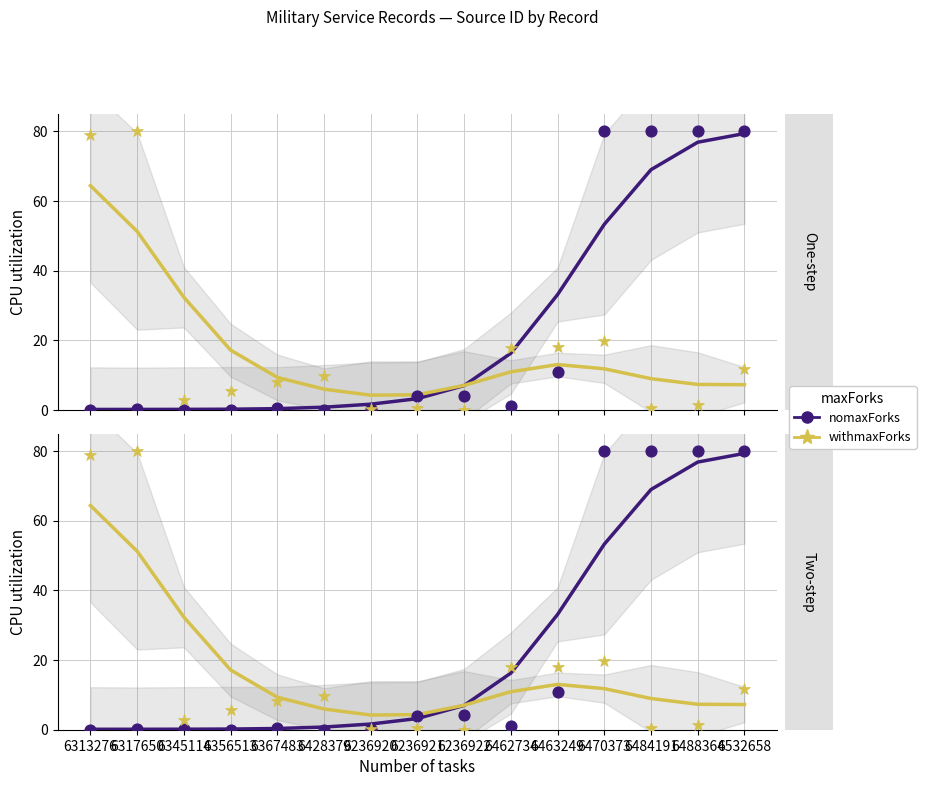

Which series has the largest Y range (max minus min)?

nomaxForks